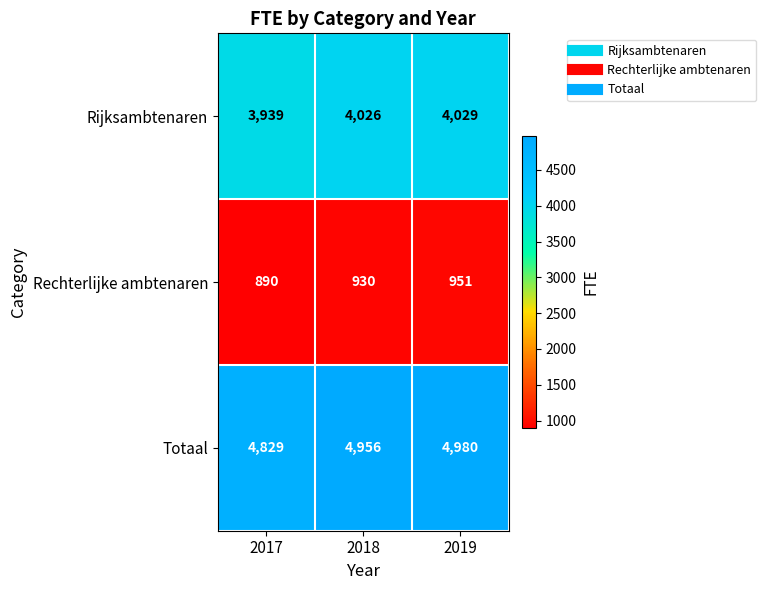

What is the difference between the Totaal values at 2018 and 2019?

24